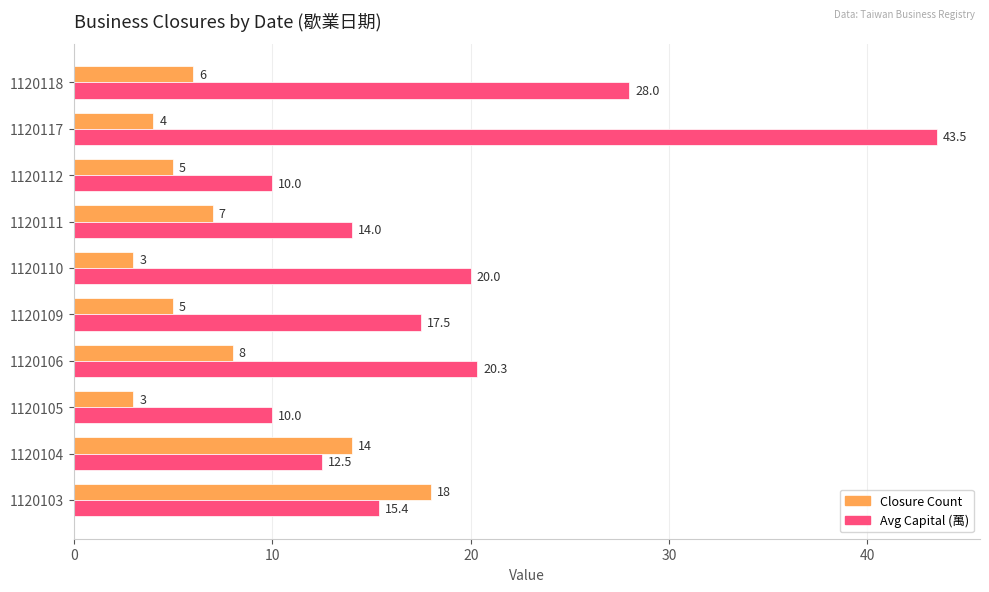

What is the greatest value displayed?

43.5